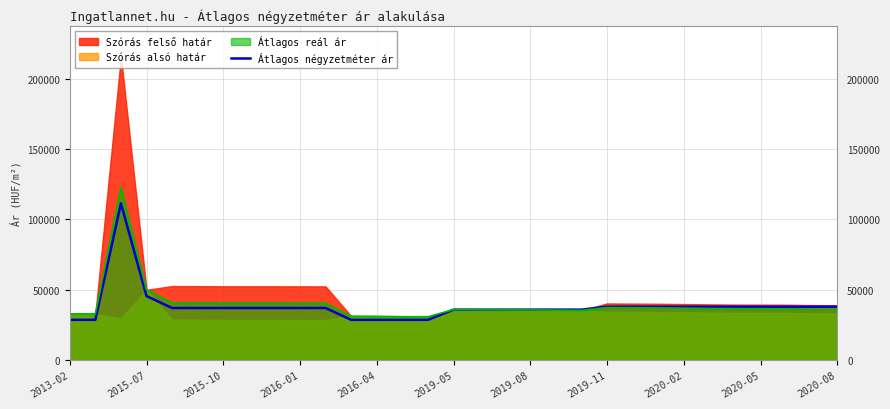

How many interior local peaks (higher than both neighbors) does the data have?

1